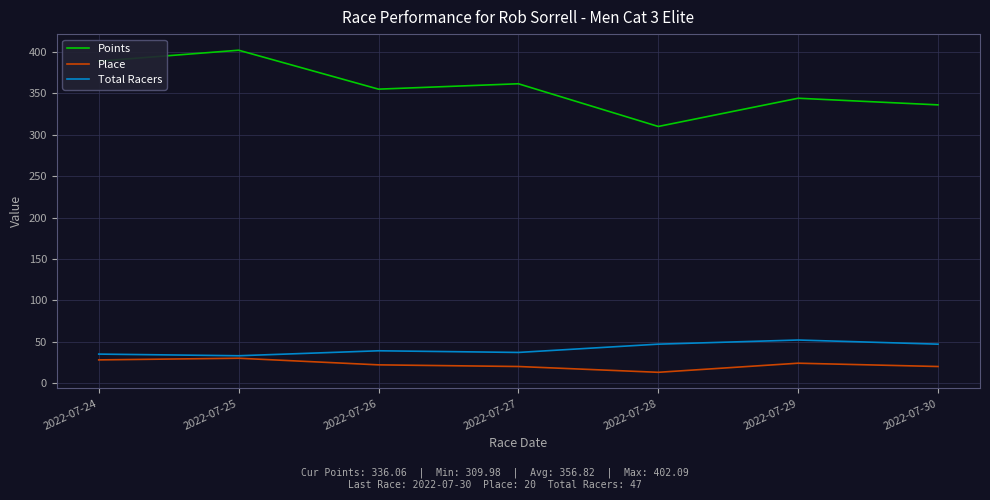

True or false: Total Racers and Points intersect in this chart.

False